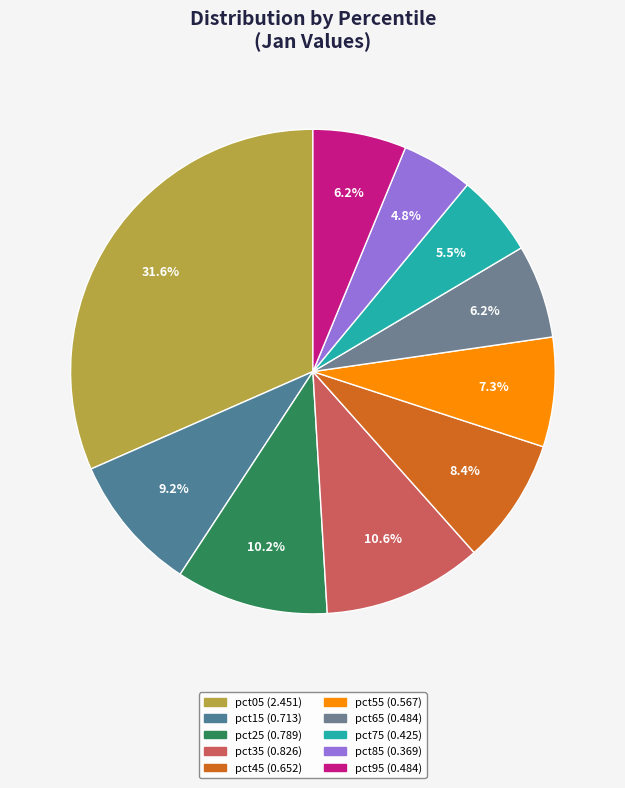

How many segments does this pie chart have?

10